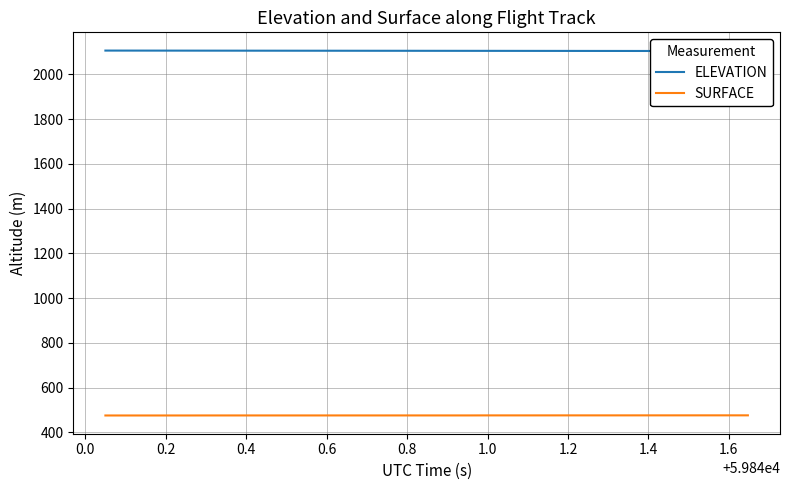

What are all the series names shown in the legend?

ELEVATION, SURFACE